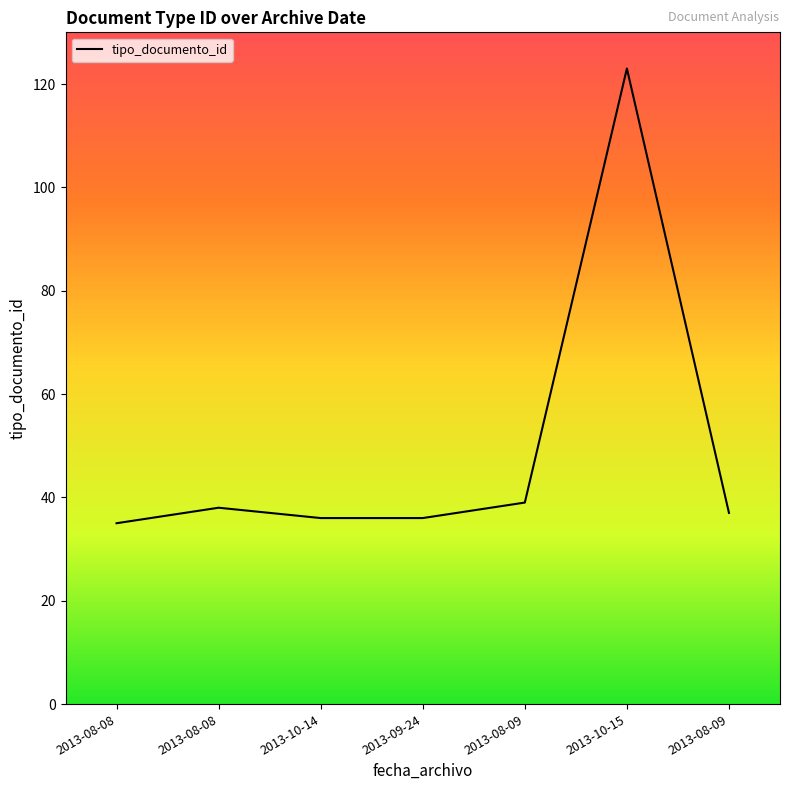

What is the value of the 4th point from the left?

36